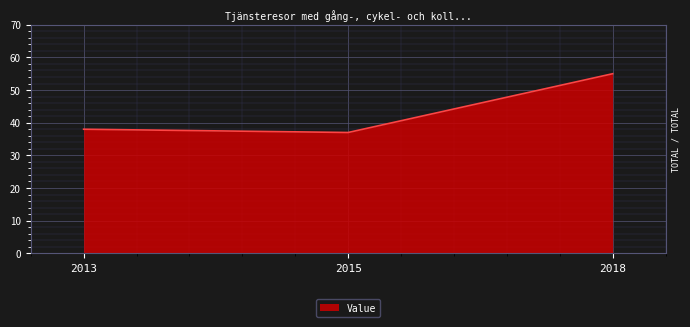

What is the difference between the maximum and minimum values?

18